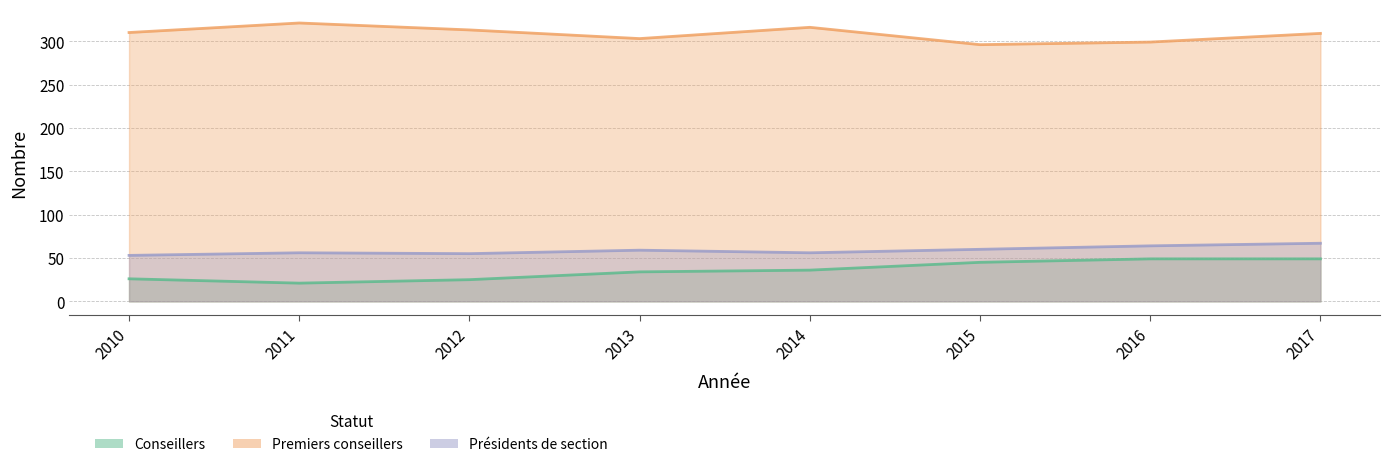

How many distinct data groups are displayed?

3